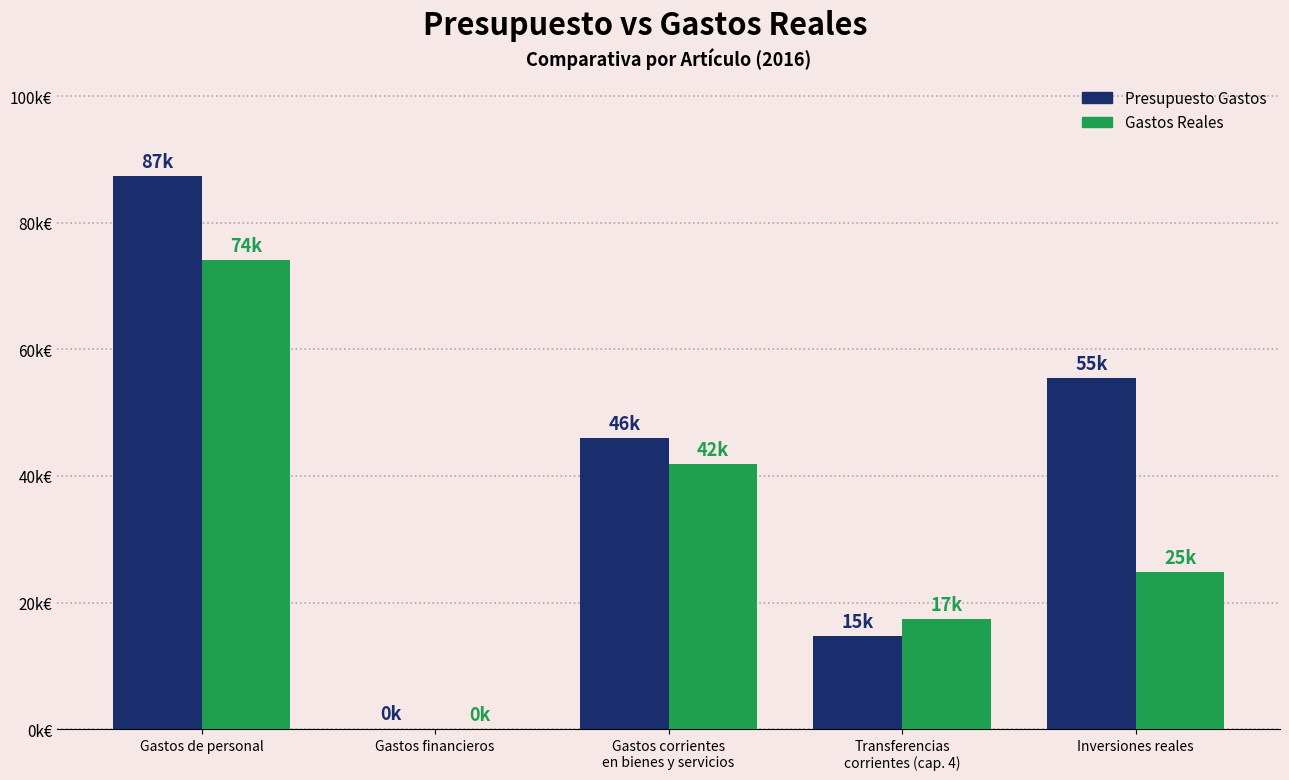

The value of Gastos Reales at Gastos financieros is 107.9. True or false?

False